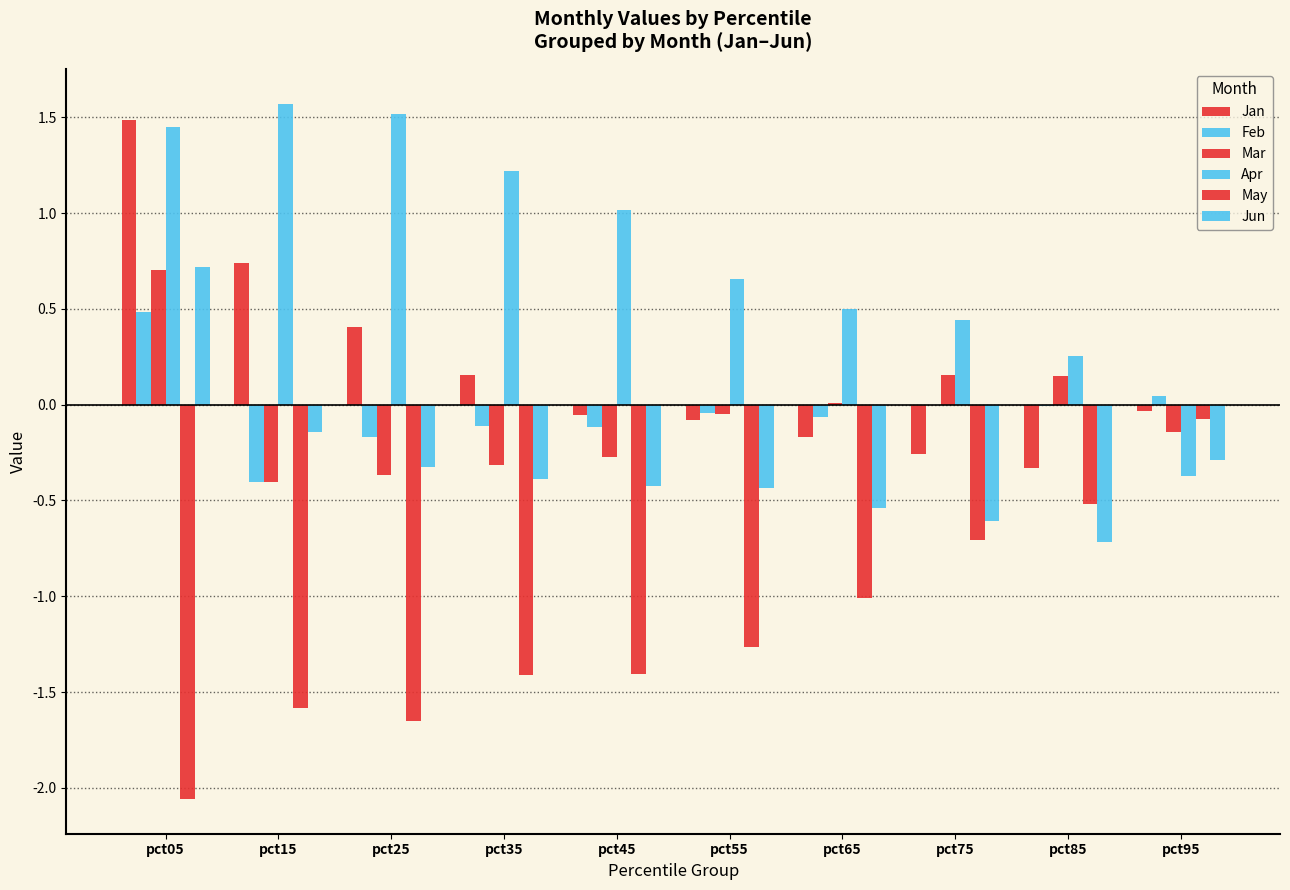

Which series has the largest total across all categories?

Apr